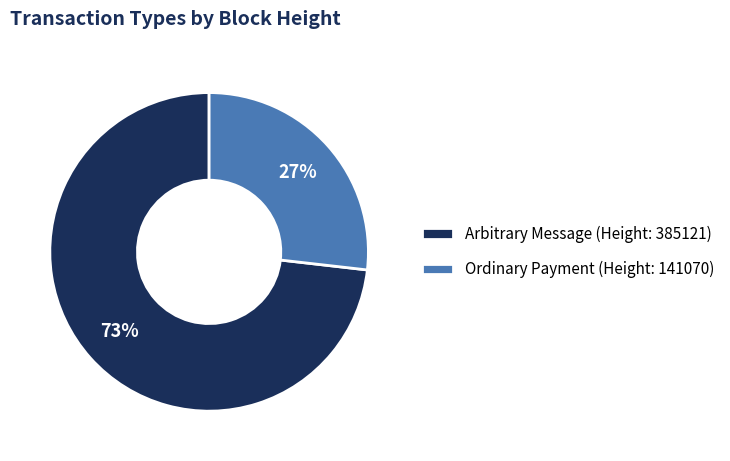

Which category accounts for the majority?

Arbitrary Message (Height: 385121)